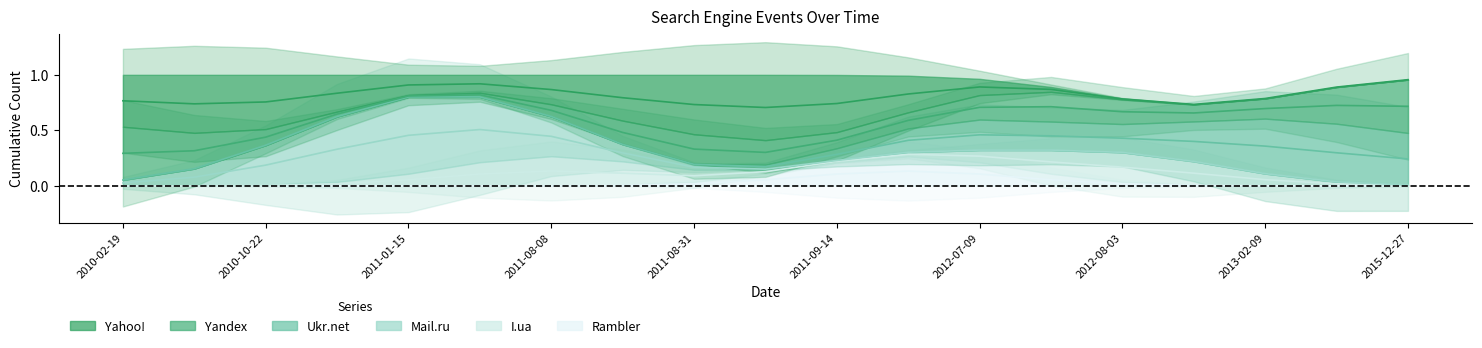

Is the value of Mail.ru at 2011-02-16 greater than the value of I.ua at 2011-08-30?

Yes